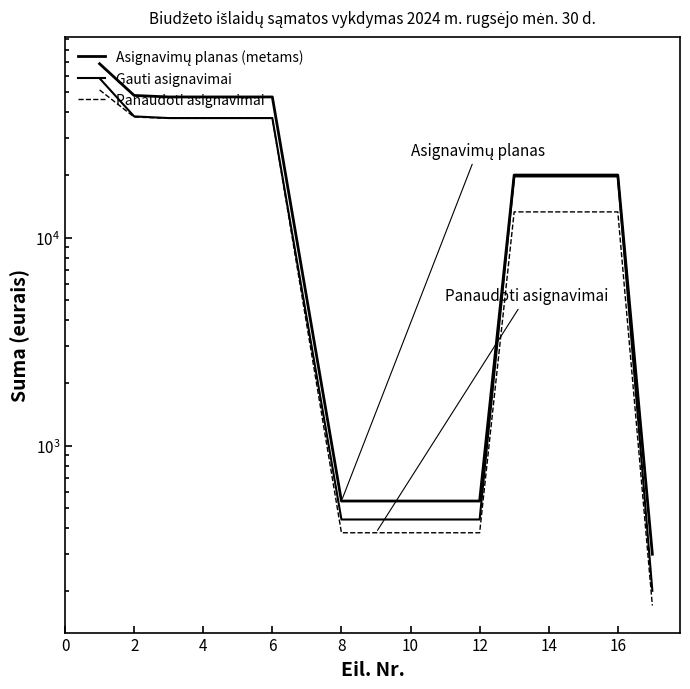

The value of Gauti asignavimai at 8 is 37600.0. True or false?

True